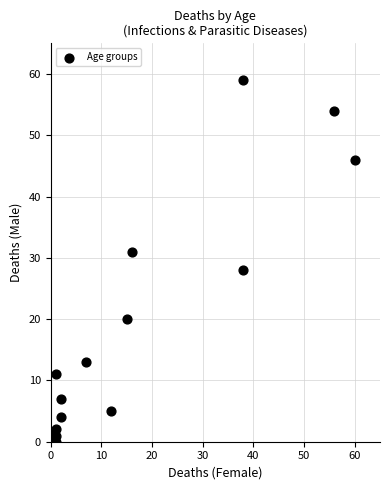

What Y value in the scatter plot is closest to 29?

28